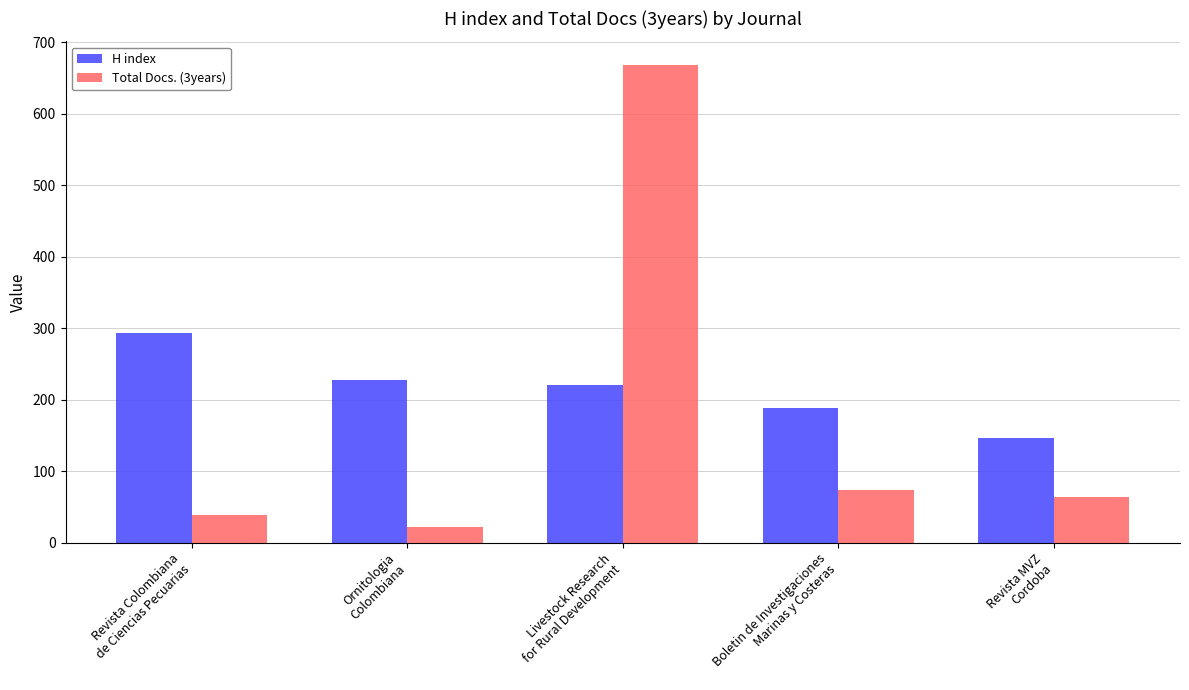

Is the value of H index at Ornitologia
Colombiana greater than the value of Total Docs. (3years) at Livestock Research
for Rural Development?

No